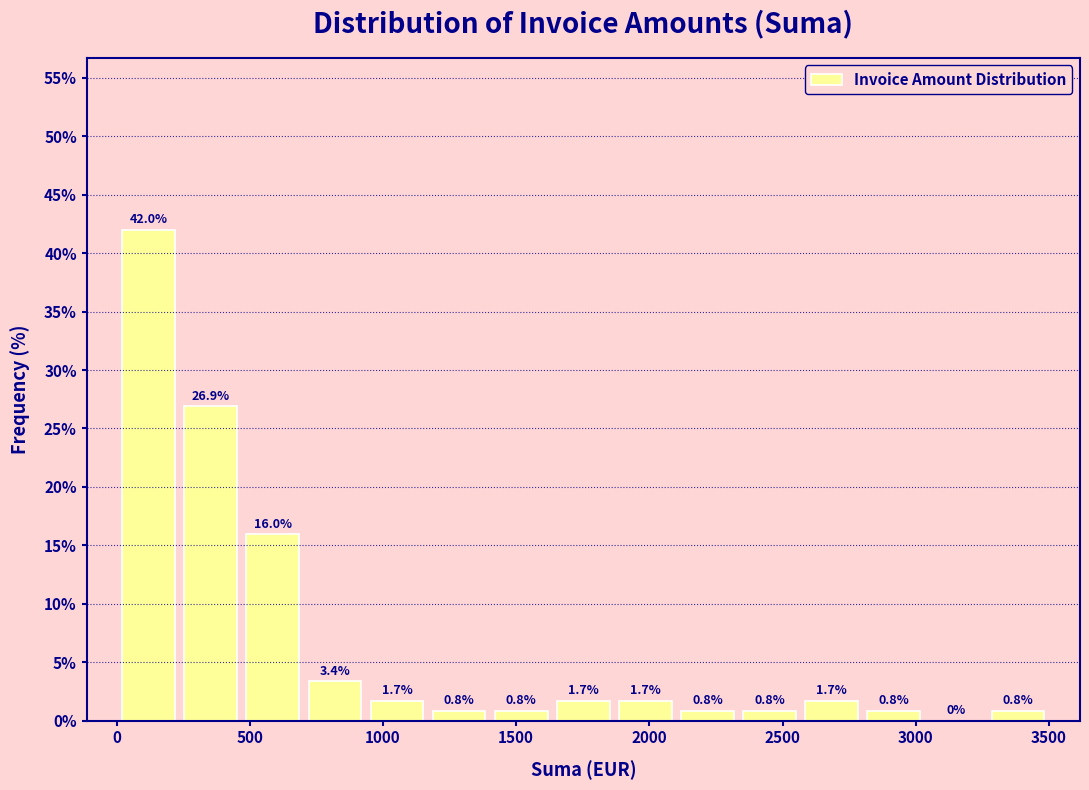

Reading left to right, list every bar in this chart as the range it spans on the x-axis followed by its height. The bar edges are not printed on the chart, so give them approximately, as read against the axis.

0 to 250: 42.0
250 to 450: 26.9
450 to 700: 16.0
700 to 950: 3.4
950 to 1150: 1.7
1150 to 1400: 0.8
1400 to 1650: 0.8
1650 to 1850: 1.7
1850 to 2100: 1.7
2100 to 2350: 0.8
2350 to 2550: 0.8
2550 to 2800: 1.7
2800 to 3050: 0.8
3050 to 3250: 0.0
3250 to 3500: 0.8